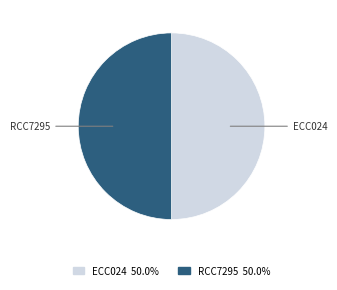

Combined, do ECC024 and RCC7295 account for over 50%?

Yes